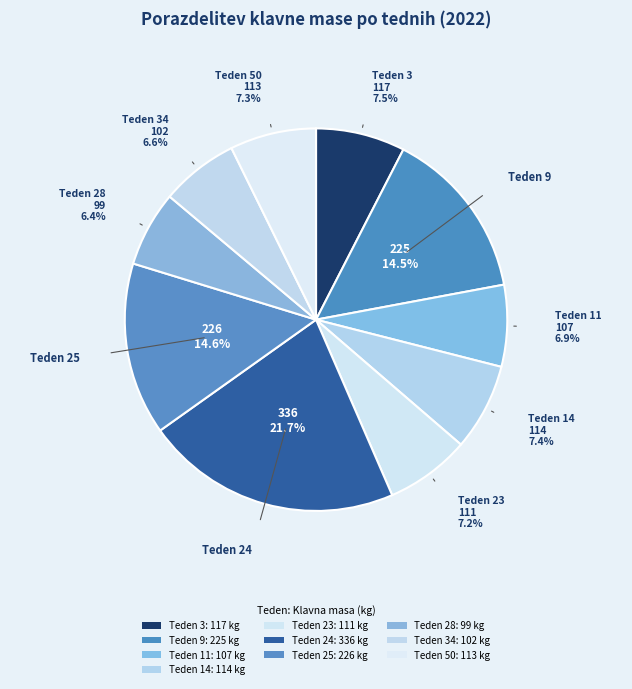

How many segments does this pie chart have?

10